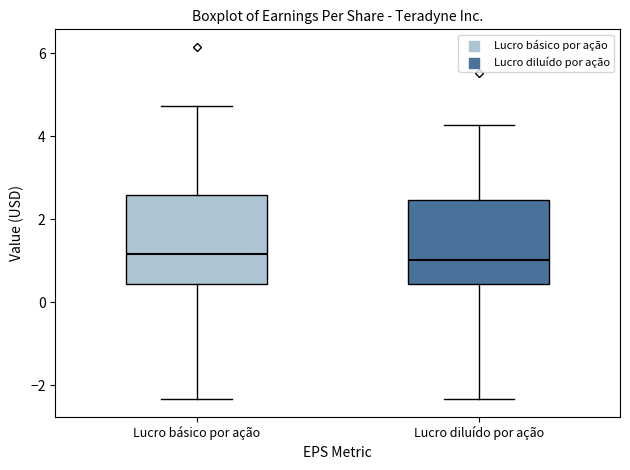

Reading left to right, transcribe this box plot: for each box, give where its median line is, the range the box spans, and where its two whiskers end, as read against the y-axis. The values are not printed on the chart, so give them approximately, as read against the axis.

Lucro básico por ação: median 1.2, box 0.4 to 2.6, whiskers -2.4 to 4.8
Lucro diluído por ação: median 1.0, box 0.4 to 2.4, whiskers -2.4 to 4.2